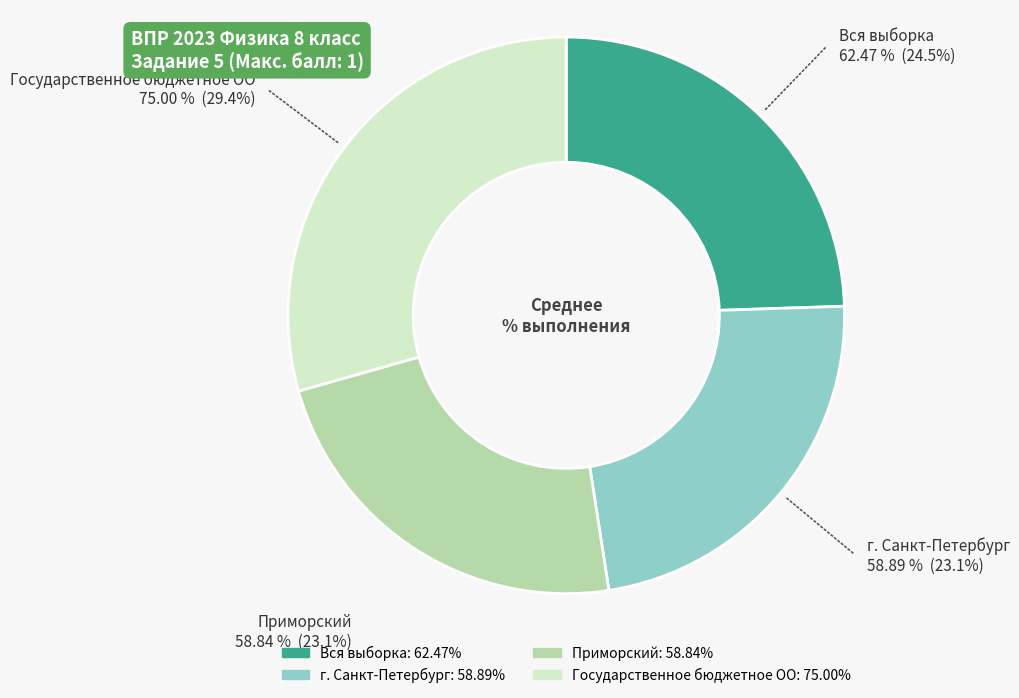

Combined, do Государственное бюджетное ОО and Приморский account for over 50%?

Yes